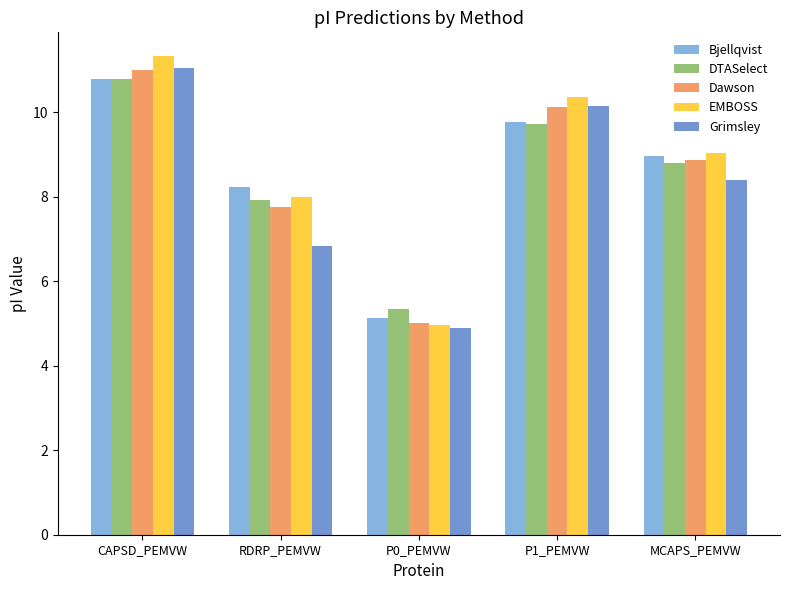

What is the sum of the EMBOSS values at P0_PEMVW and RDRP_PEMVW?

13.0